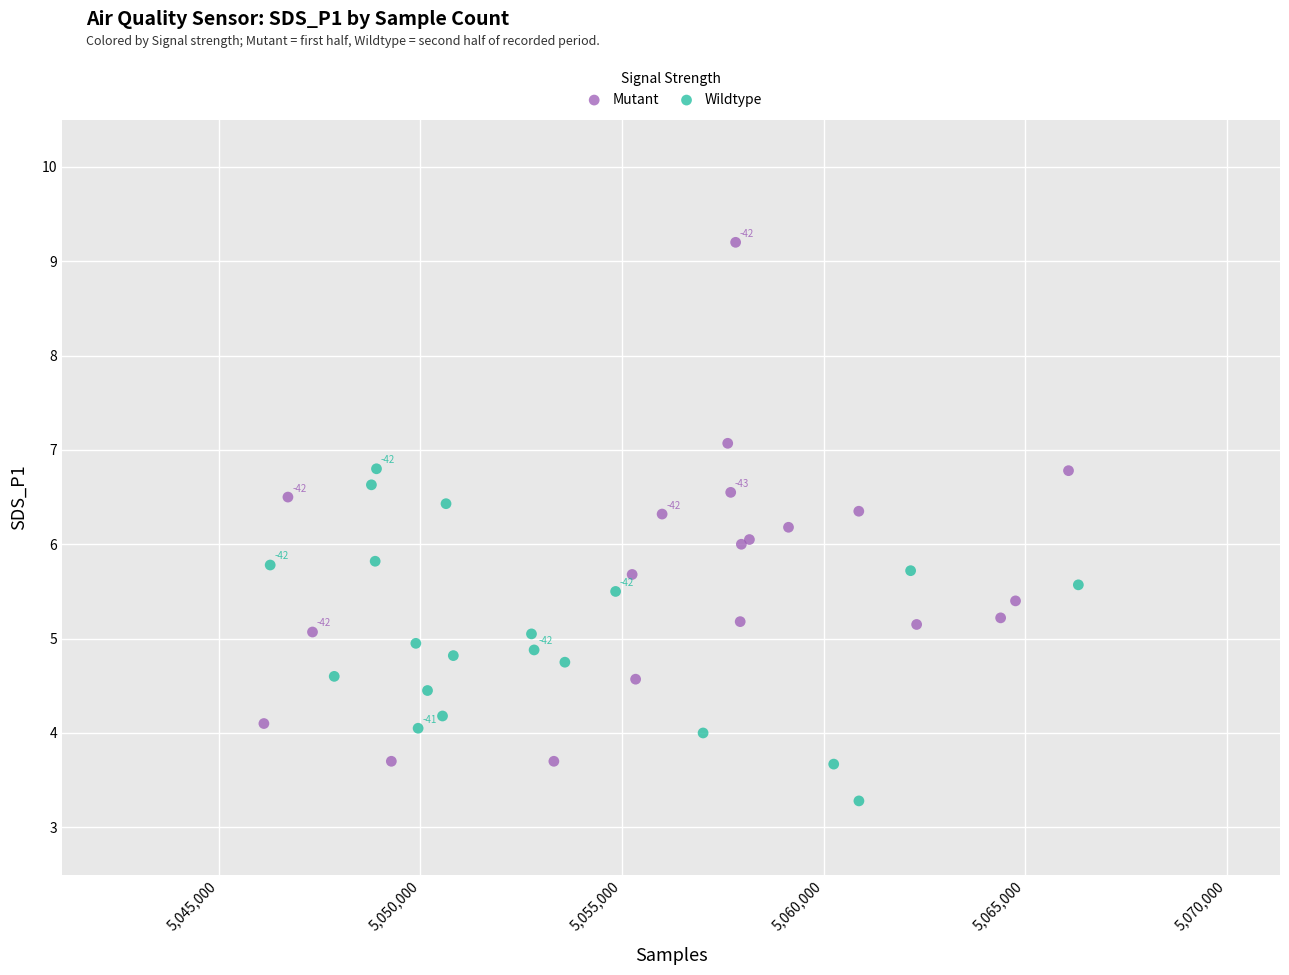

Which series reaches the maximum Y coordinate?

Mutant